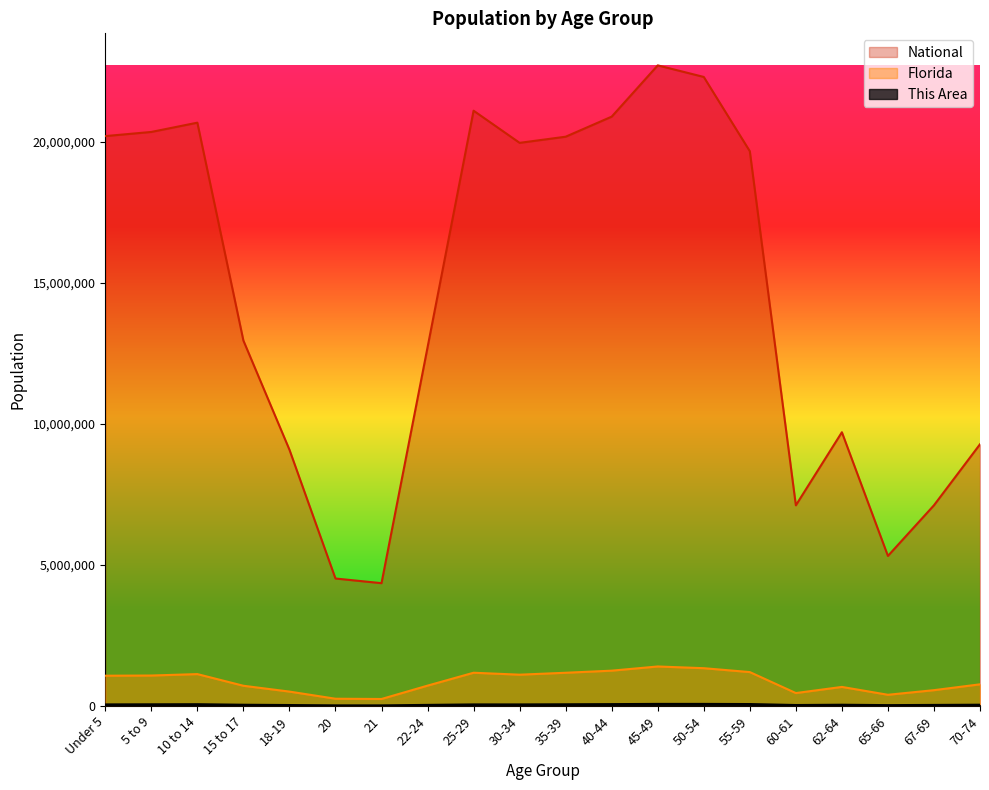

Does the chart have visible grid lines?

No